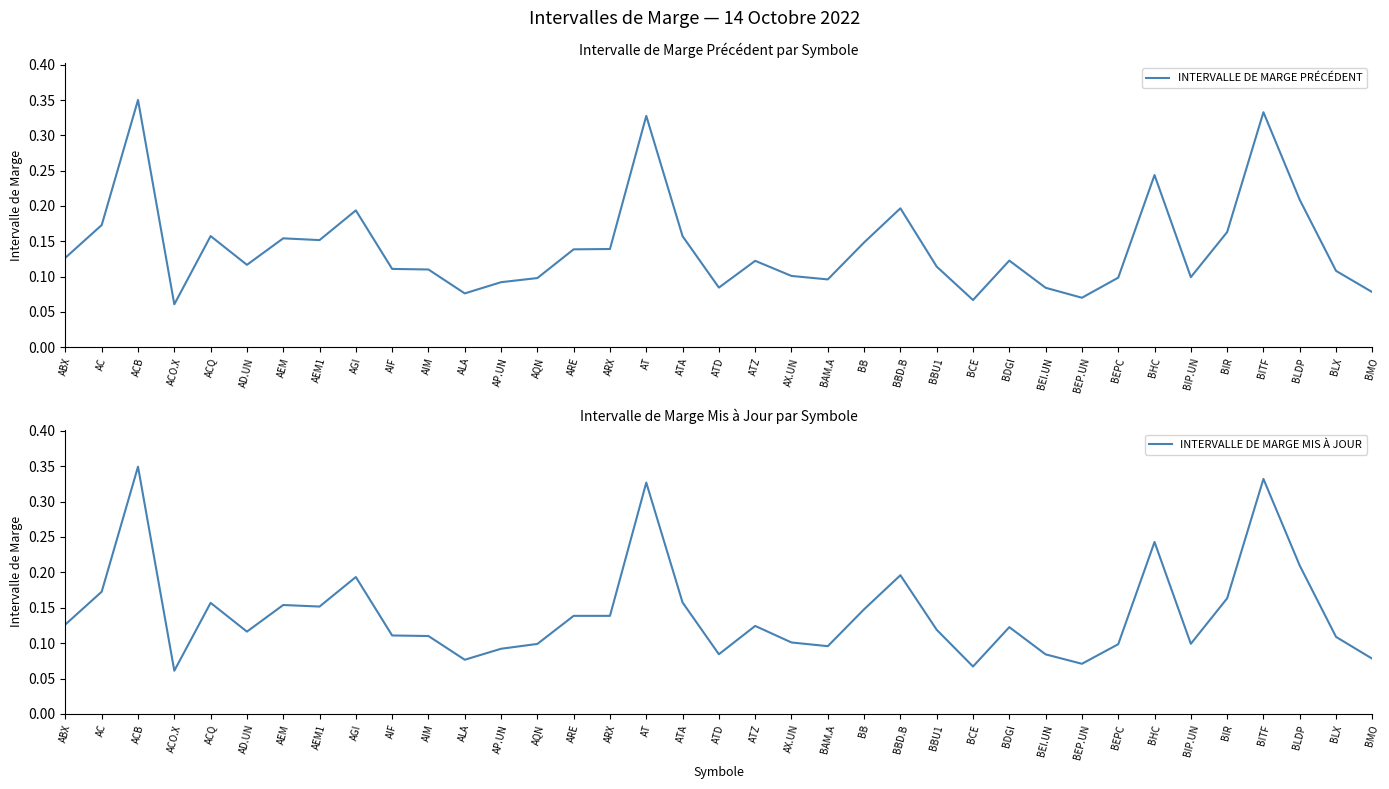

Which series has the widest spread of values?

INTERVALLE DE MARGE PRÉCÉDENT